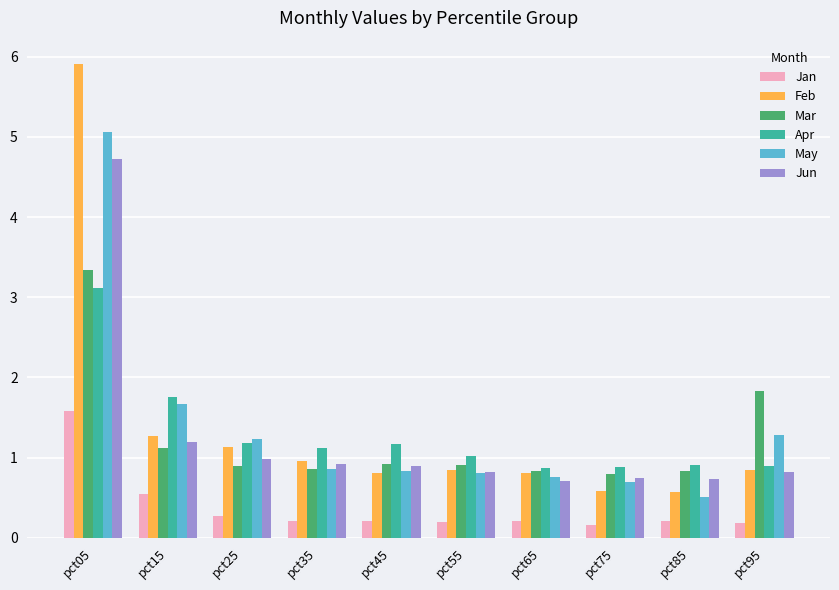

At which label is Jun closest to 2?

pct15